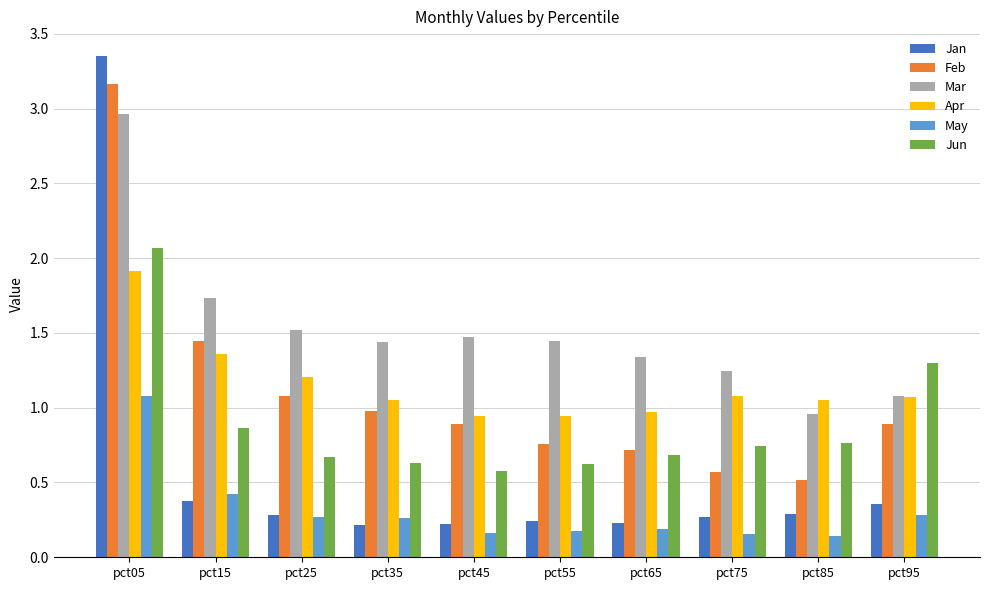

Is it true that May equals 0.3 at pct65?

False